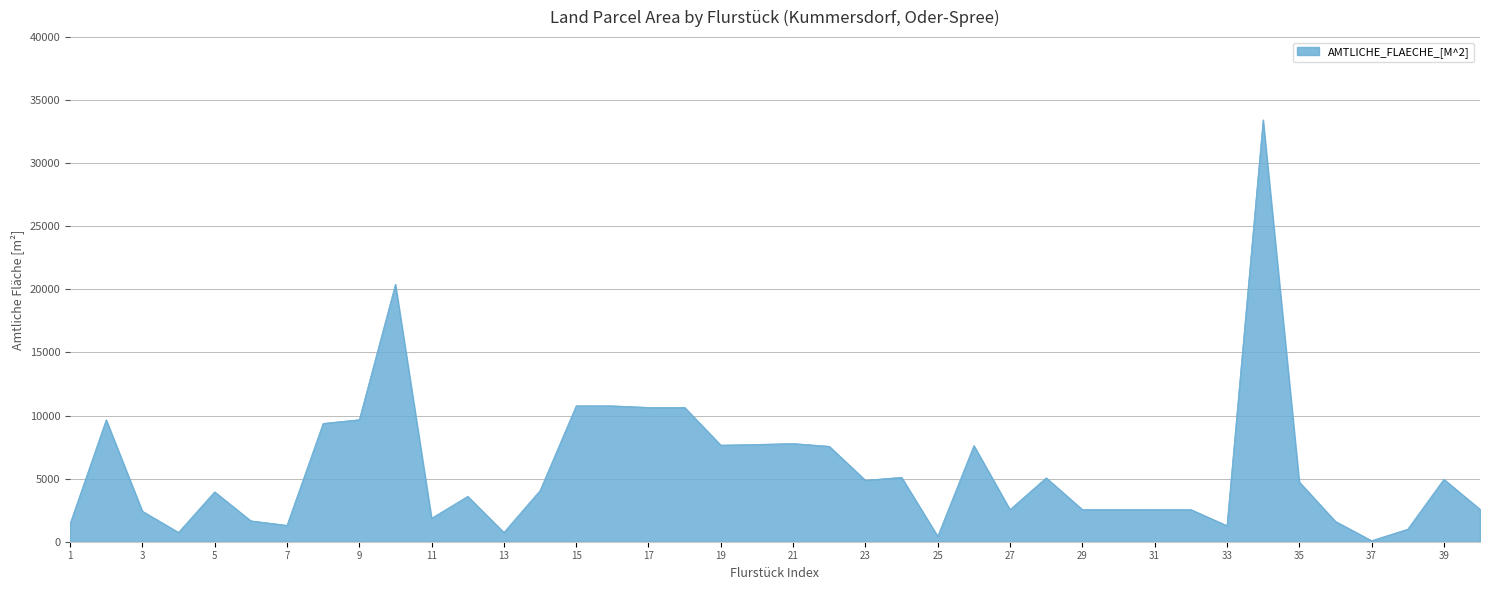

True or false: the data has more than 1 interior local peaks.

True